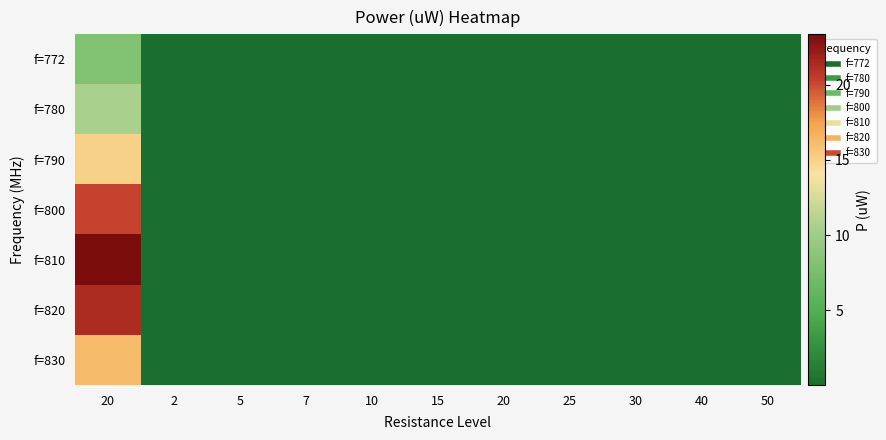

At how many categories does at least one series exceed 0?

11